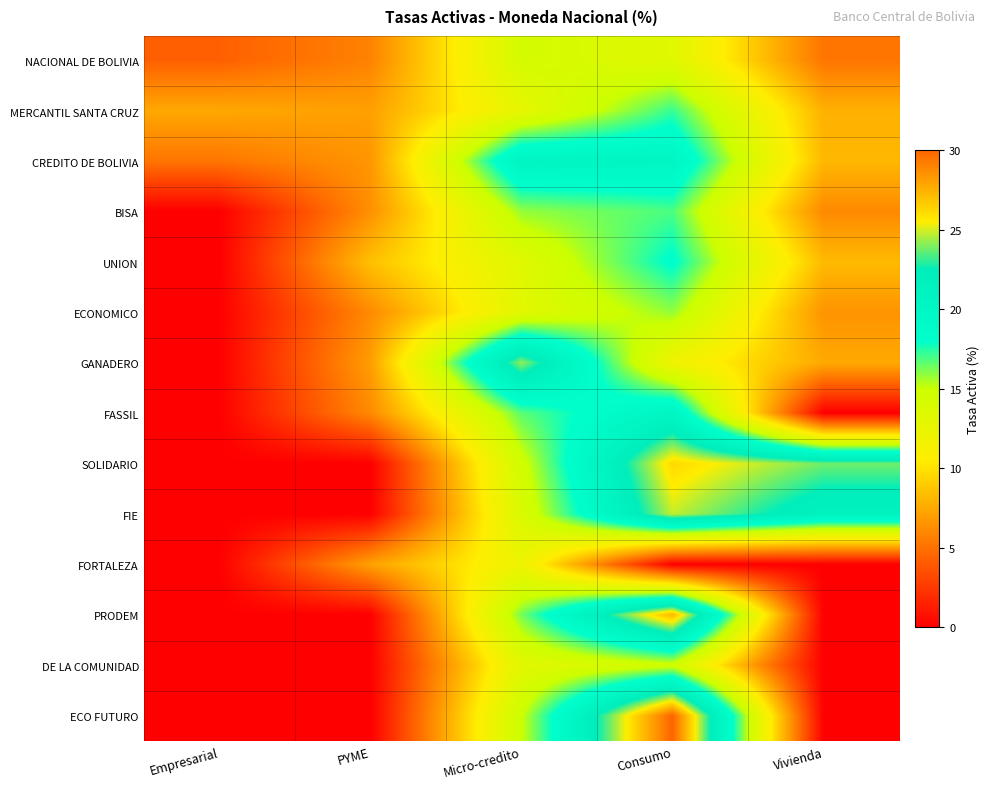

Which series has the largest range (max minus min)?

ECO FUTURO